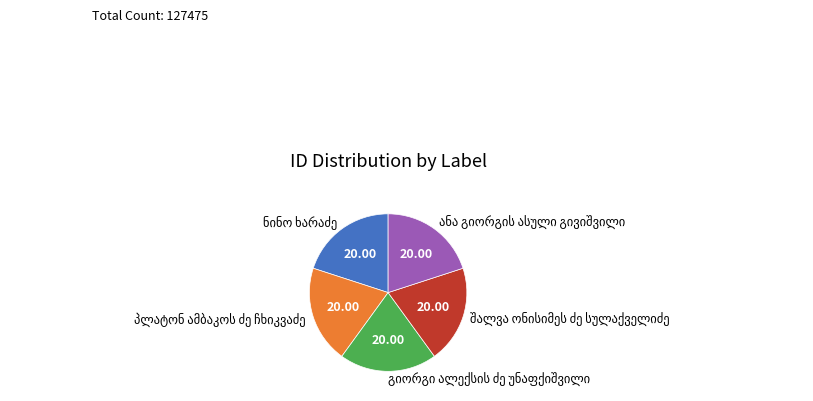

Is there any slice that represents more than half of the pie?

No